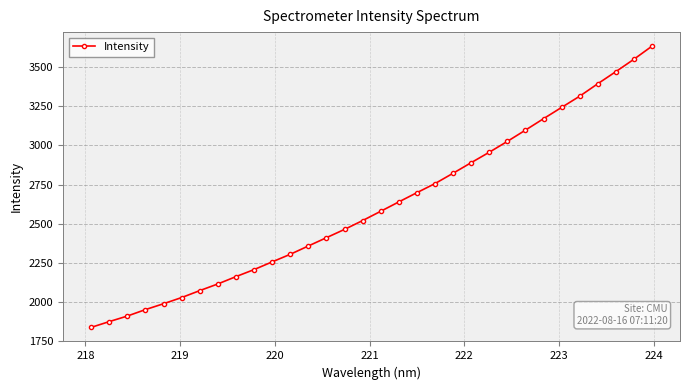

What is the sum of all values?

83697.2